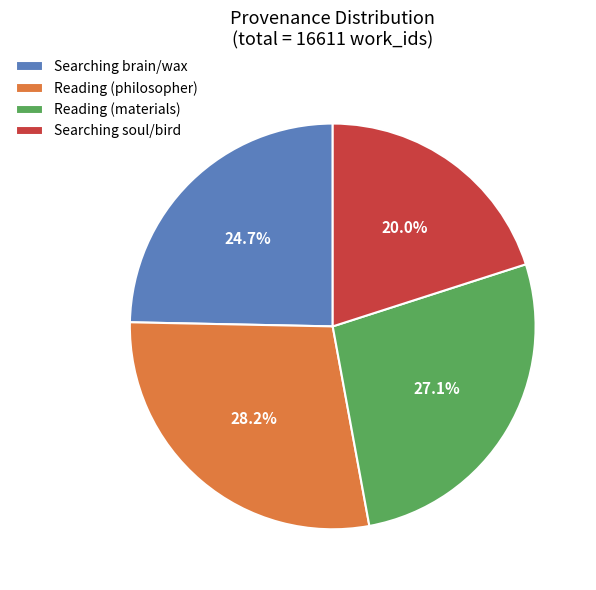

Which category has the smallest portion of the pie?

Searching soul/bird